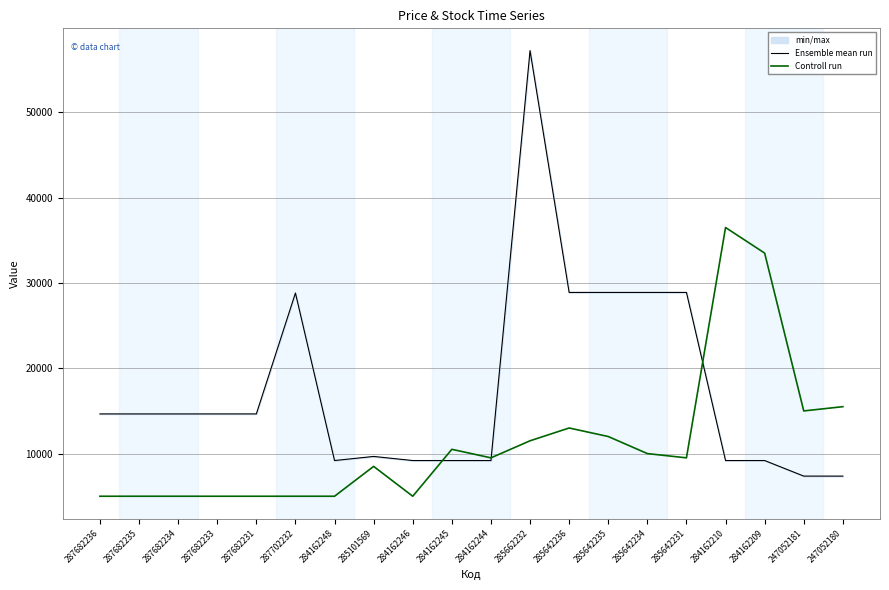

At which category is the sum across all series the highest?

285662232